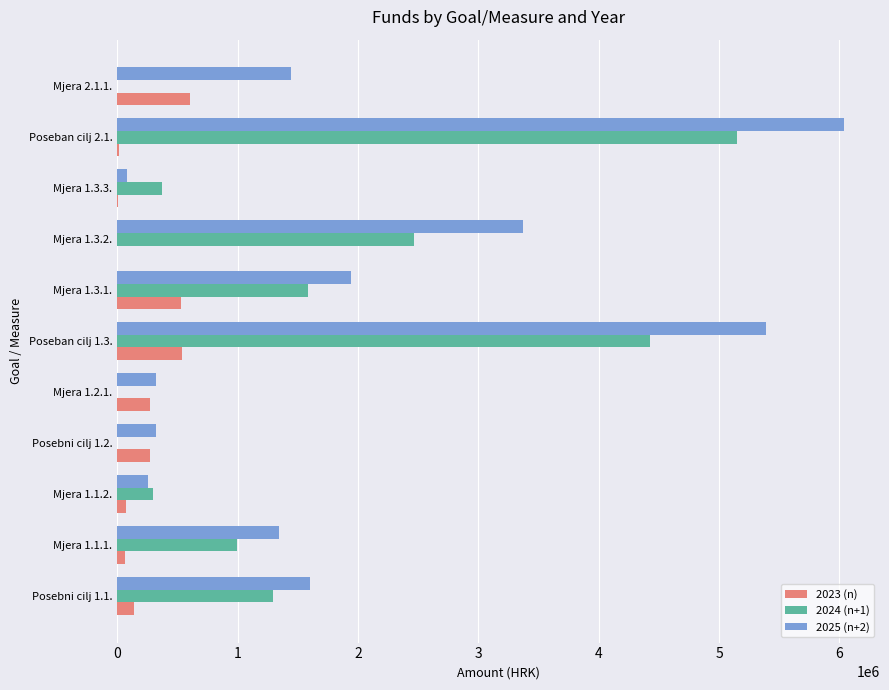

At which category is the sum across all series the highest?

Poseban cilj 2.1.